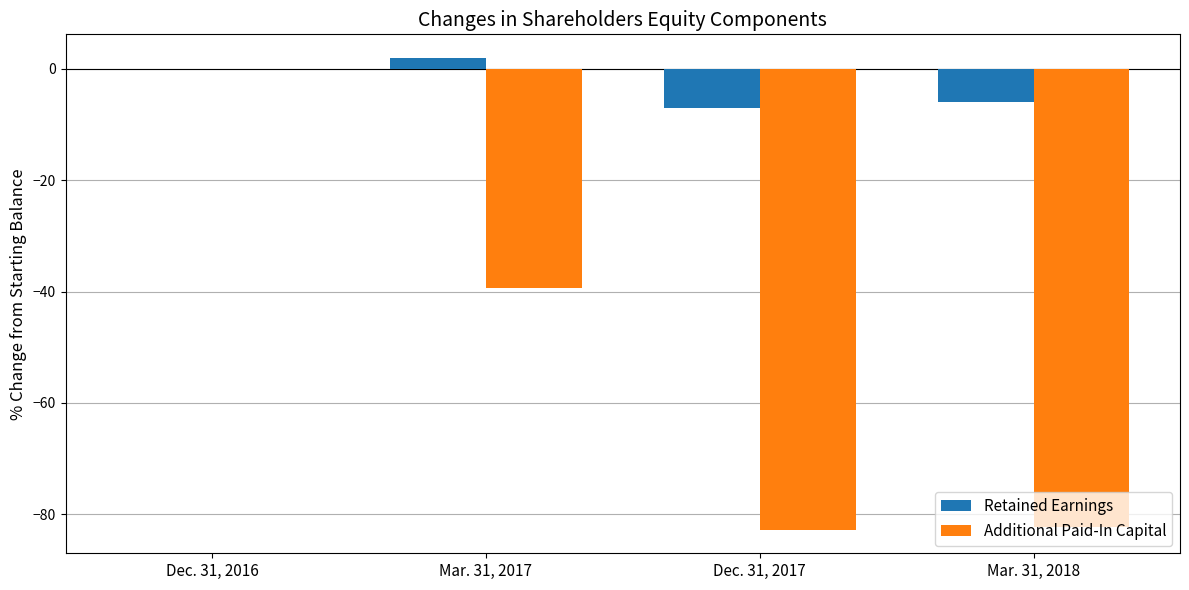

Where is Additional Paid-In Capital nearest to the value -41?

Mar. 31, 2017